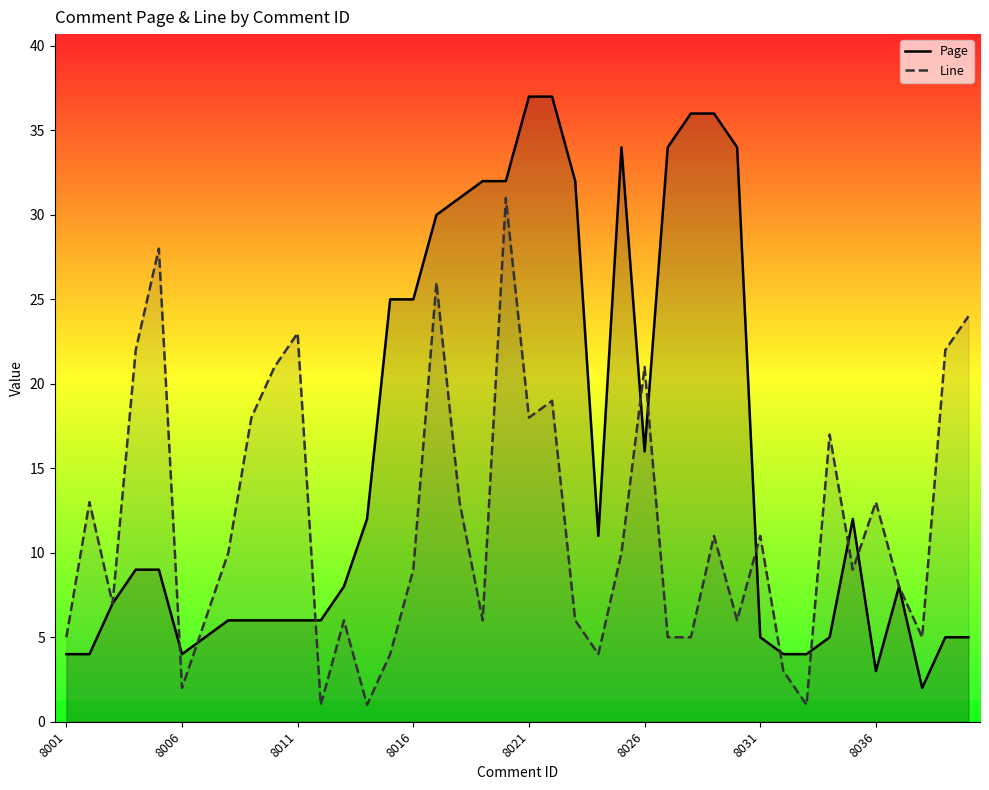

At which label is Page closest to 19?

8026